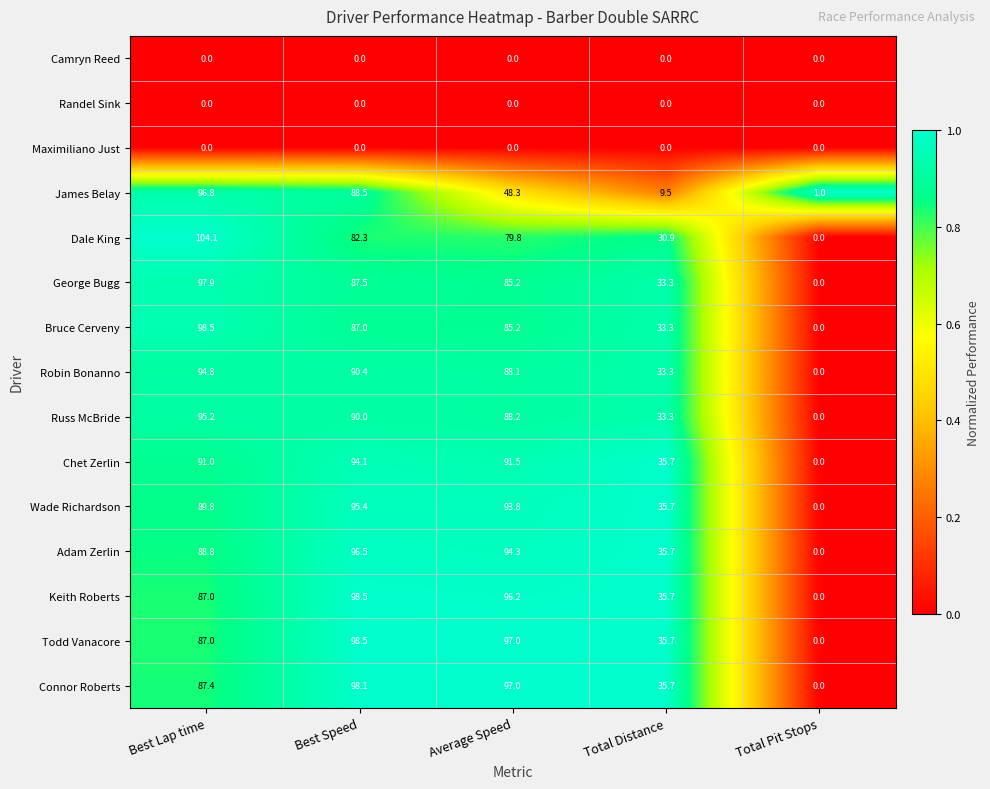

At which category does the chart reach its peak across all series?

Best Lap time